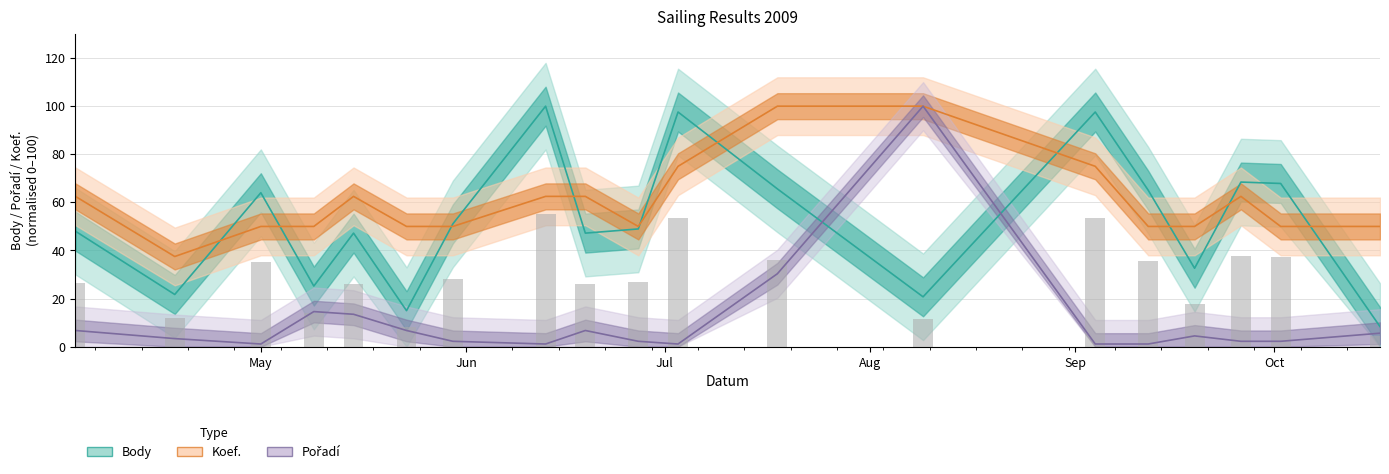

What is the sum of all Koef. values?

1150.0